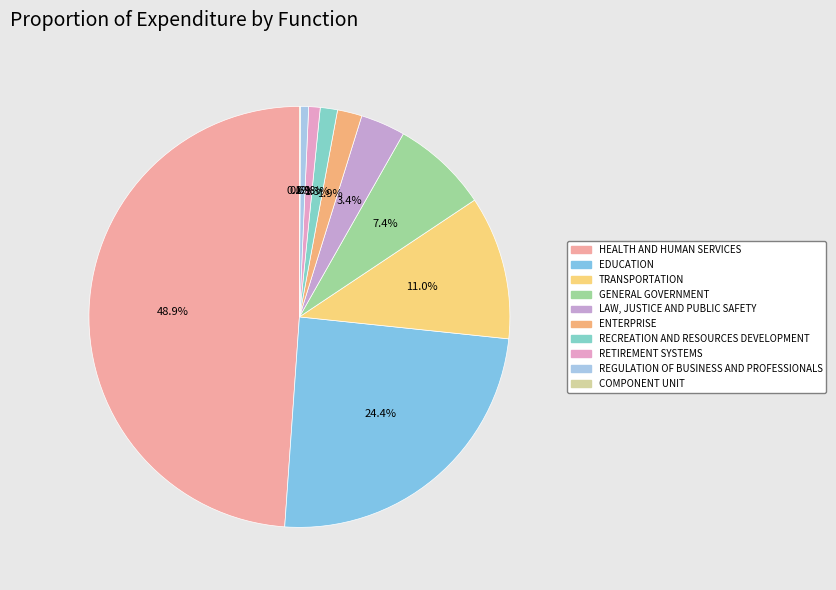

How much of the chart is everything except TRANSPORTATION?

89.0%